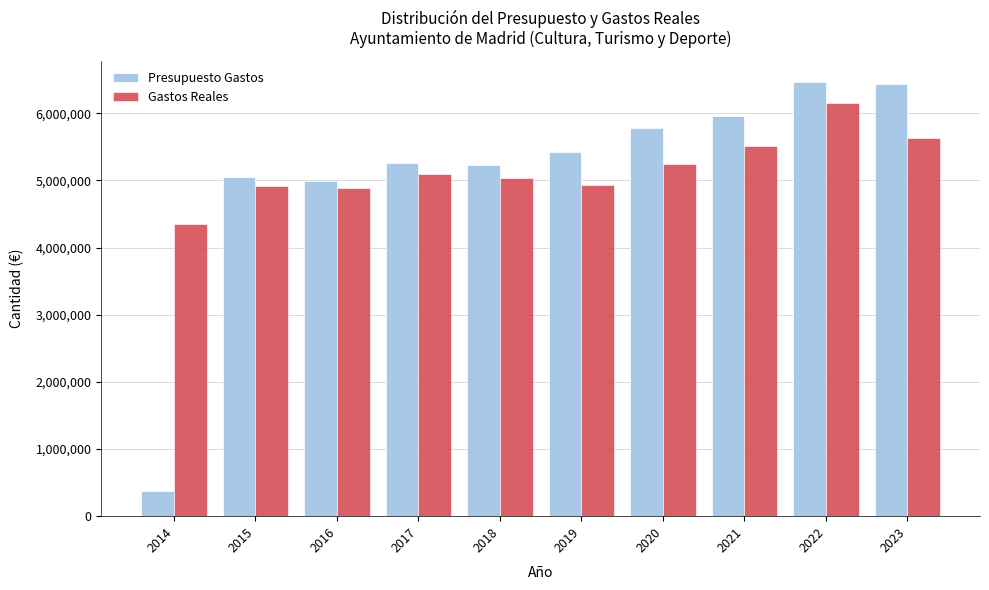

What is the difference between the second highest and second lowest values in the Gastos Reales series?

740087.0